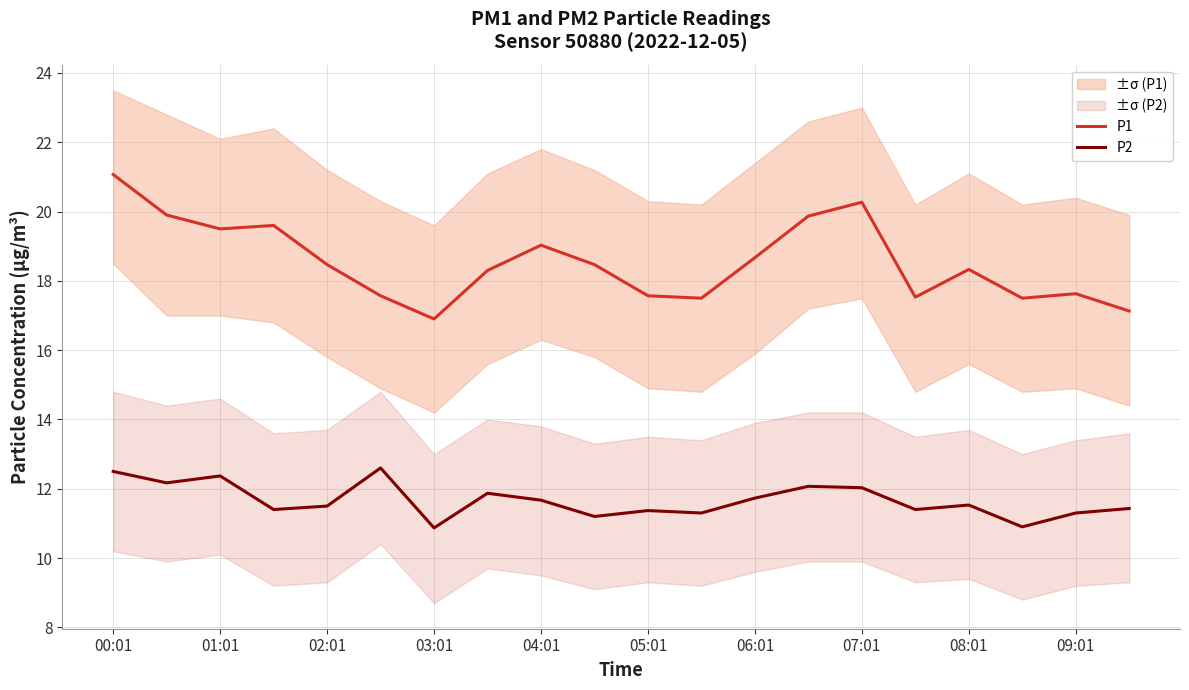

What is the lowest value of the P2 series?

10.9